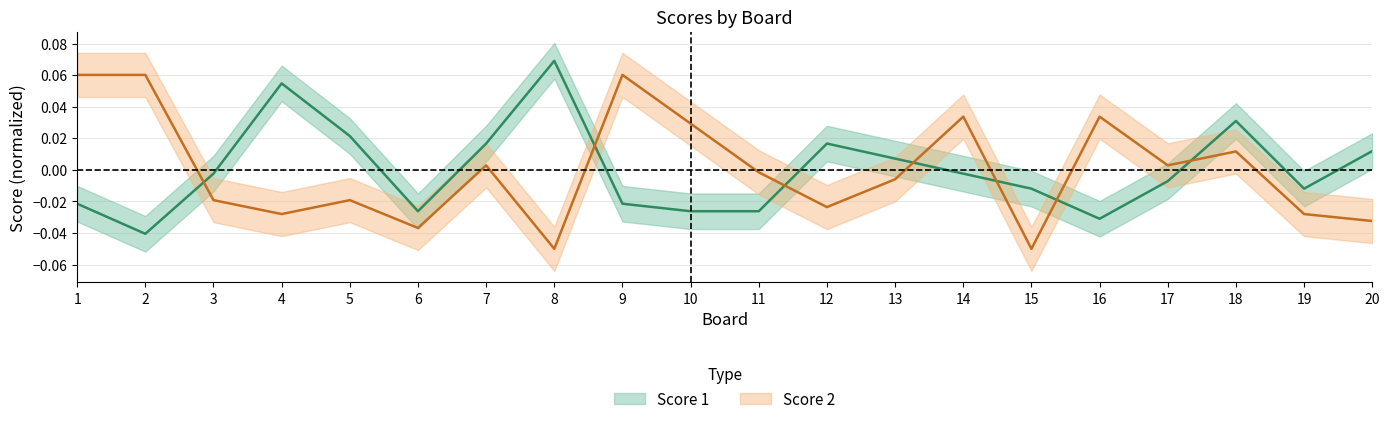

What are all the series names shown in the legend?

Score 1, Score 2